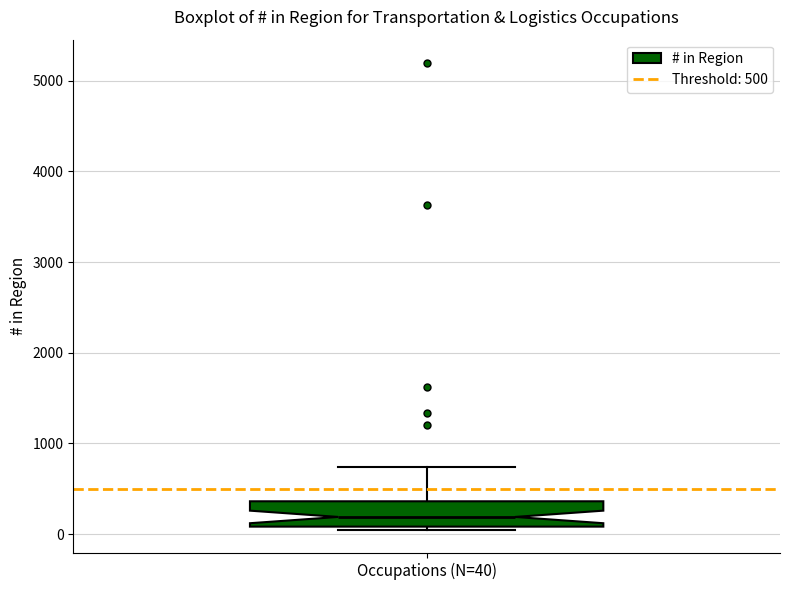

Transcribe this box plot: give where the median line is, the range the box spans, and where the two whiskers end, as read against the y-axis. The values are not printed on the chart, so give them approximately, as read against the axis.

median 200, box 100 to 400, whiskers 0 to 700